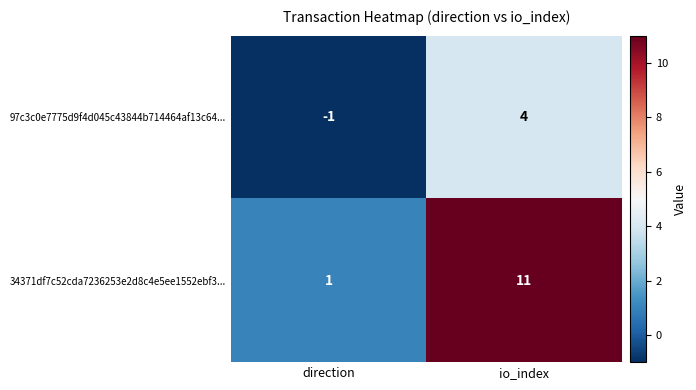

At direction, list the series in order from smallest to largest.

97c3c0e7775d9f4d045c43844b714464af13c64..., 34371df7c52cda7236253e2d8c4e5ee1552ebf3...